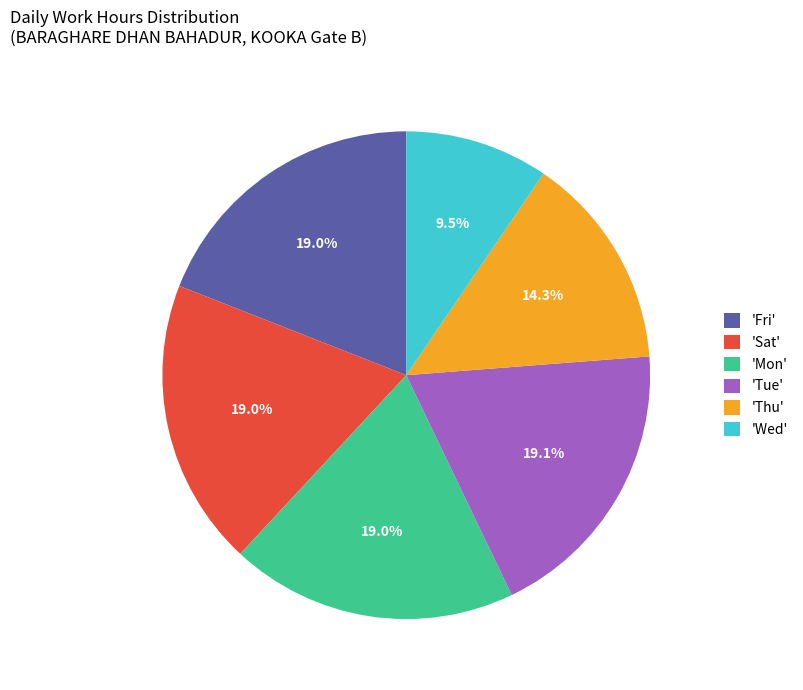

How many slices are in this pie chart?

6